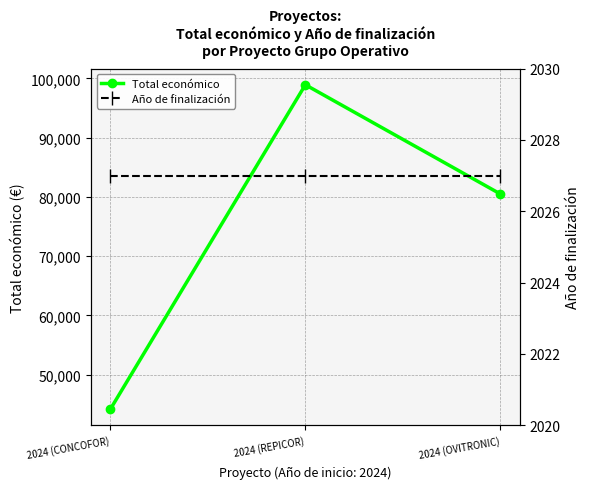

What position from the right is 2024 (CONCOFOR)?

3